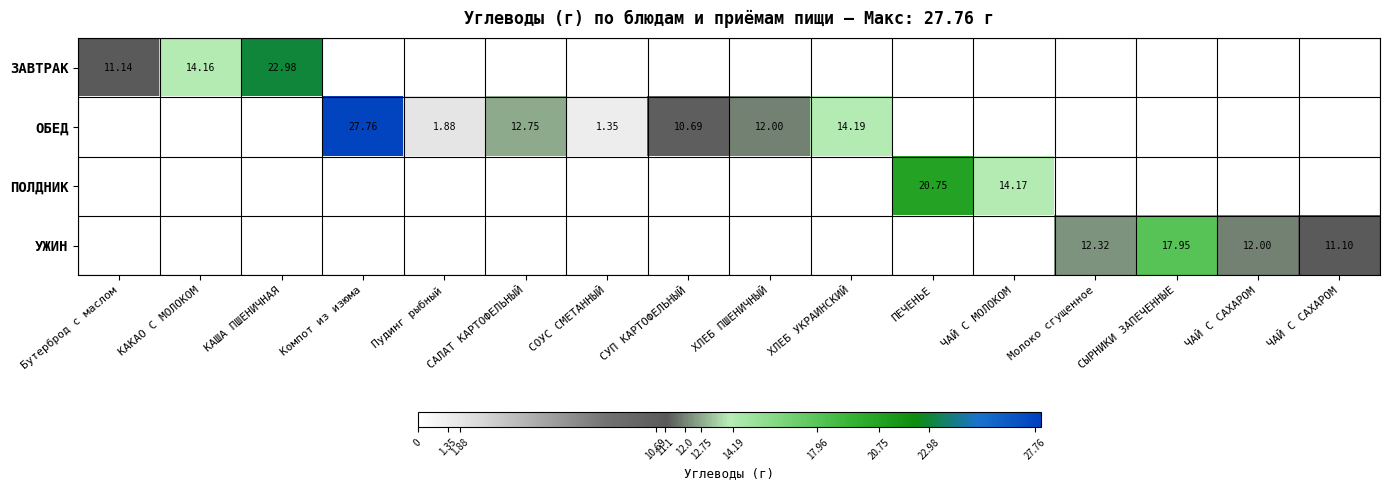

Is the value of УЖИН at Компот из изюма greater than the value of ЗАВТРАК at СУП КАРТОФЕЛЬНЫЙ?

No